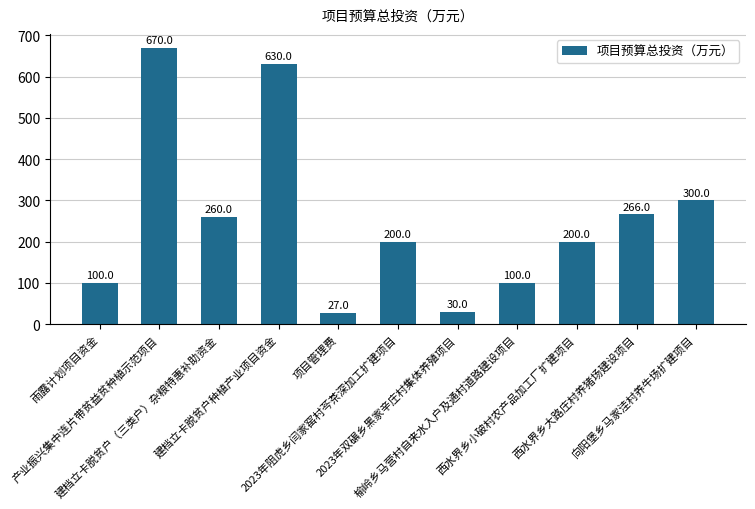

What is the difference between the second highest and minimum values?

603